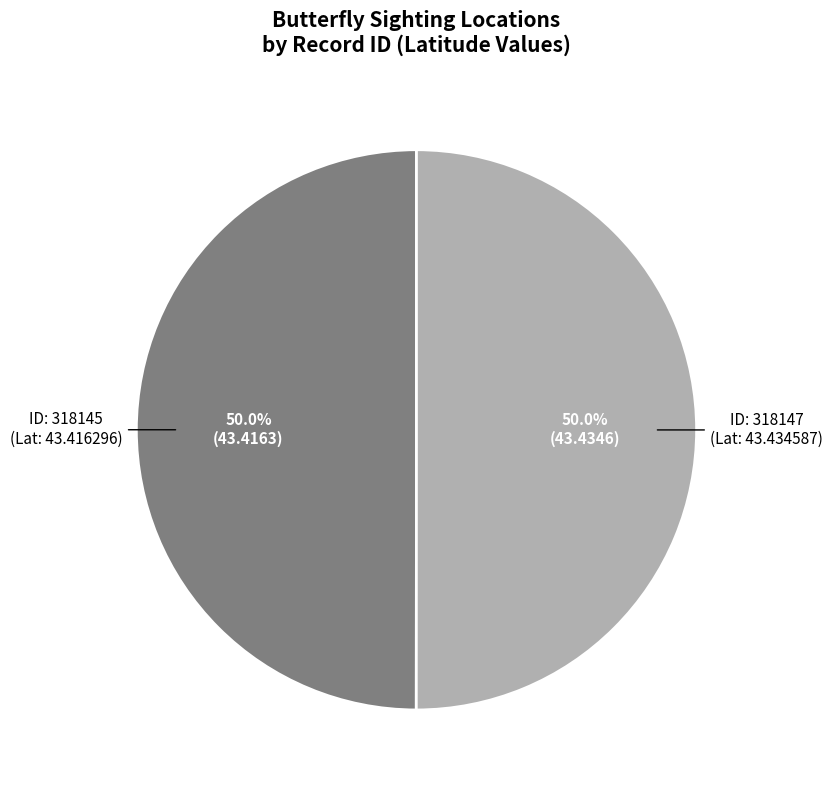

Which category accounts for the majority?

318147